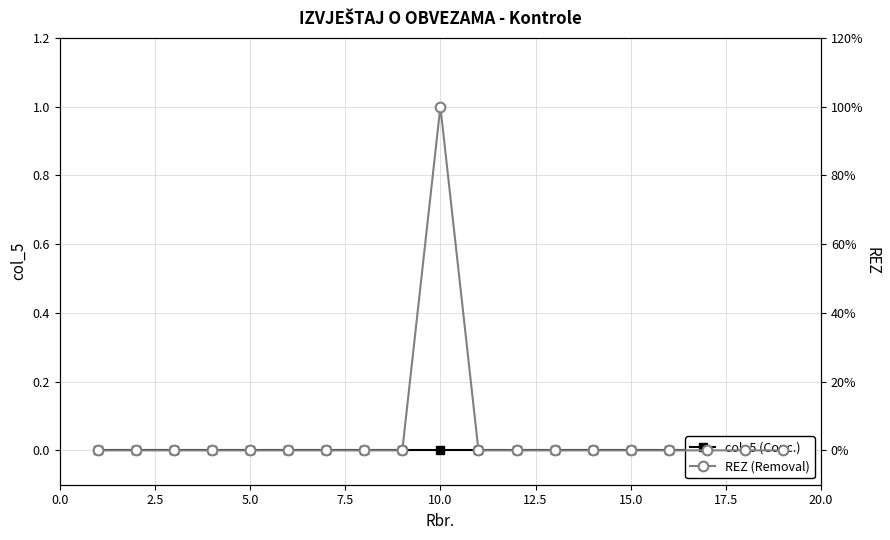

True or false: col_5 (Conc.) and REZ (Removal) intersect in this chart.

False